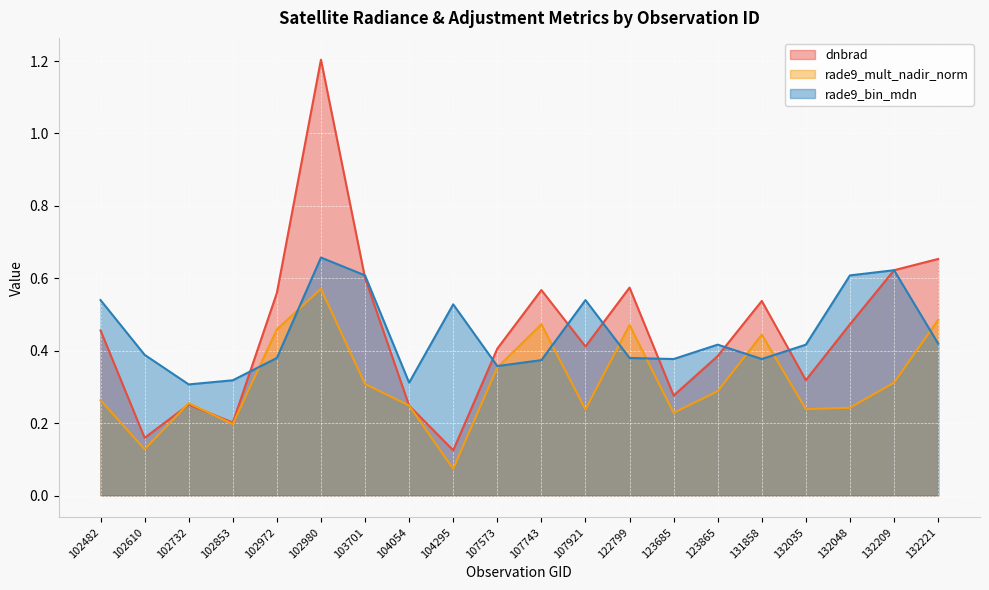

Reading left to right, extract all data points from this chart.

dnbrad: 102482=0.5	102610=0.2	102732=0.3	102853=0.2	102972=0.6	102980=1.2	103701=0.6	104054=0.2	104295=0.1	107573=0.4	107743=0.6	107921=0.4	122799=0.6	123685=0.3	123865=0.4	131858=0.5	132035=0.3	132048=0.5	132209=0.6	132221=0.7
rade9_mult_nadir_norm: 102482=0.3	102610=0.1	102732=0.3	102853=0.2	102972=0.5	102980=0.6	103701=0.3	104054=0.2	104295=0.1	107573=0.4	107743=0.5	107921=0.2	122799=0.5	123685=0.2	123865=0.3	131858=0.4	132035=0.2	132048=0.2	132209=0.3	132221=0.5
rade9_bin_mdn: 102482=0.5	102610=0.4	102732=0.3	102853=0.3	102972=0.4	102980=0.7	103701=0.6	104054=0.3	104295=0.5	107573=0.4	107743=0.4	107921=0.5	122799=0.4	123685=0.4	123865=0.4	131858=0.4	132035=0.4	132048=0.6	132209=0.6	132221=0.4